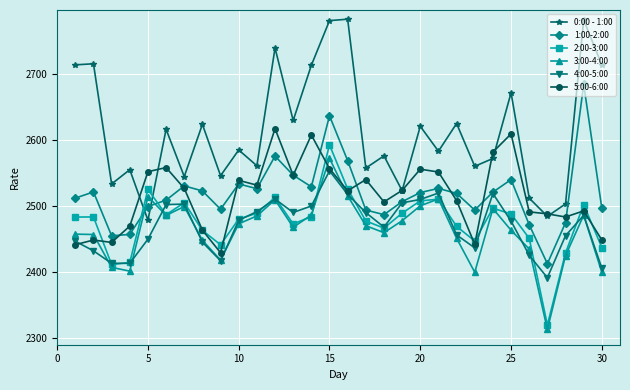

True or false: 2:00-3:00 and 0:00 - 1:00 cross at least once.

True